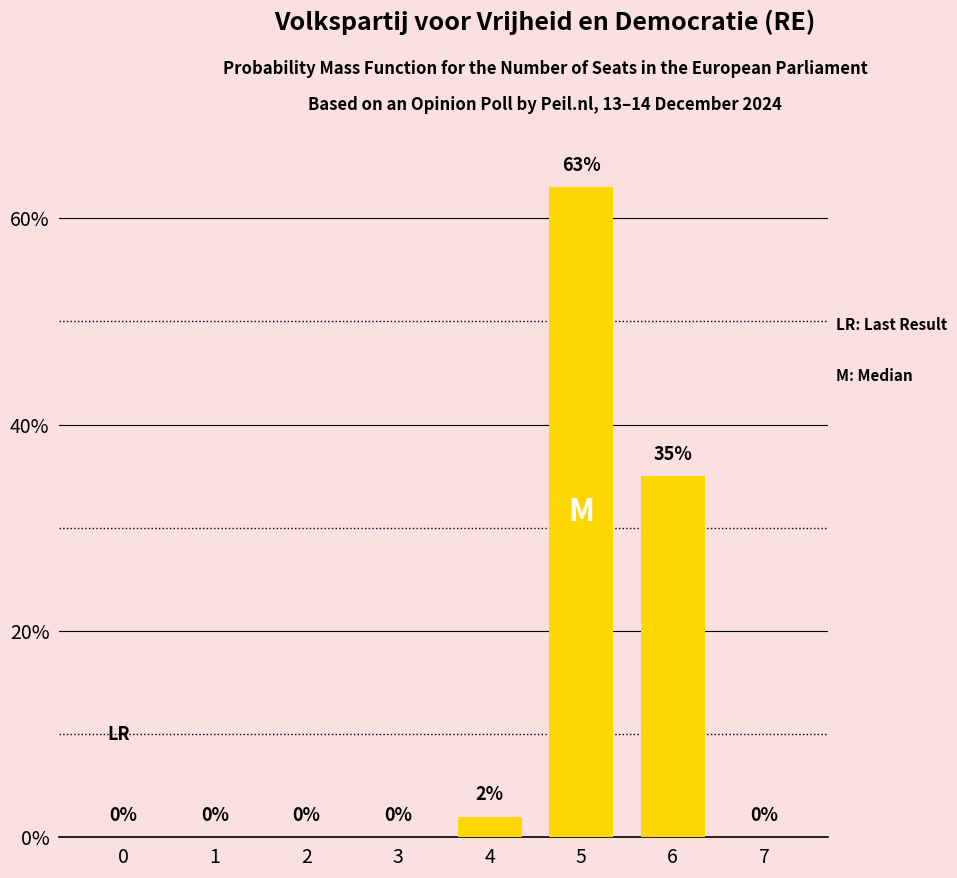

What is the sum of the values at 5 and 6?

98